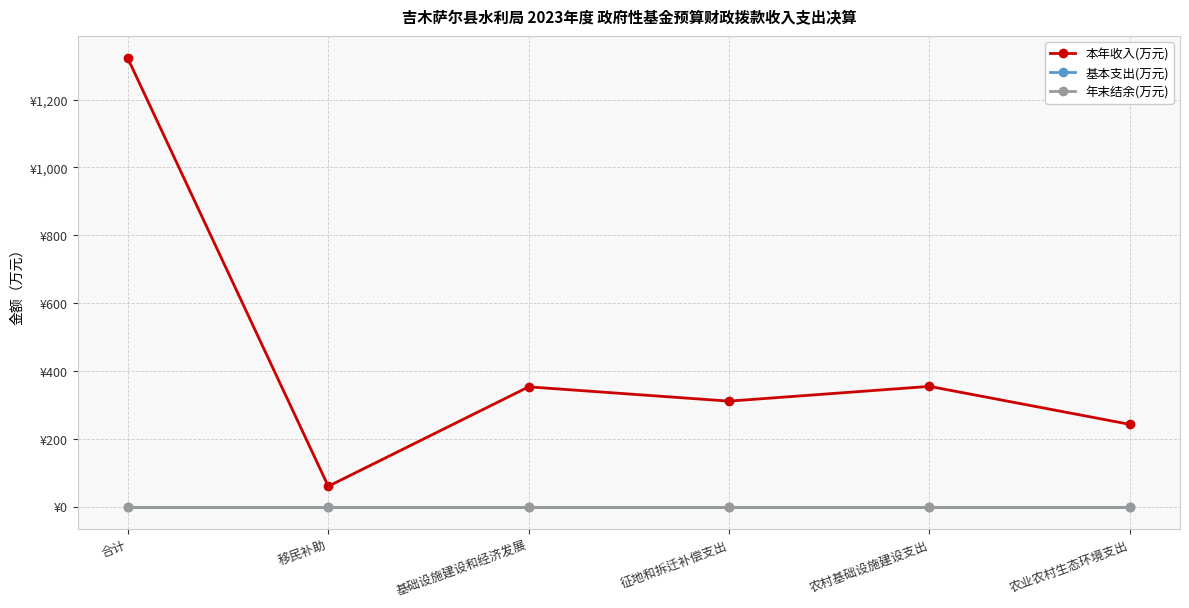

What value does the 本年收入(万元) series have at 征地和拆迁补偿支出?

311.0